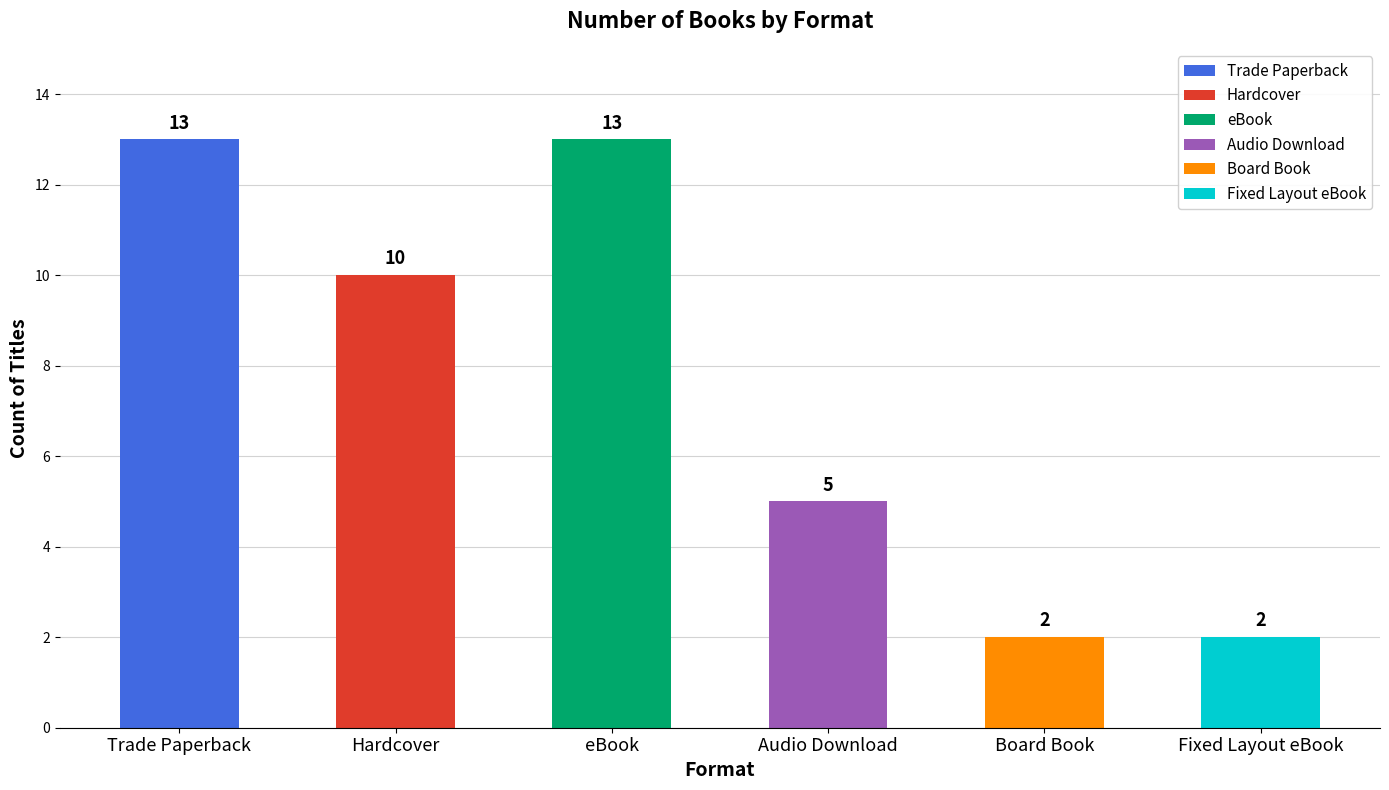

What is the label of the 3rd bar from the right?

Audio Download